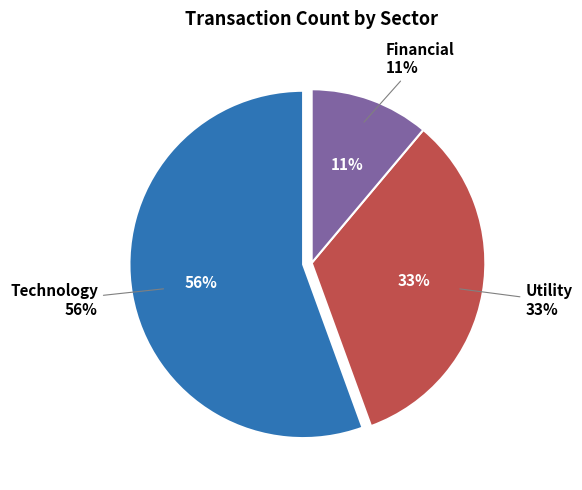

Which has a higher value, Financial or Technology?

Technology